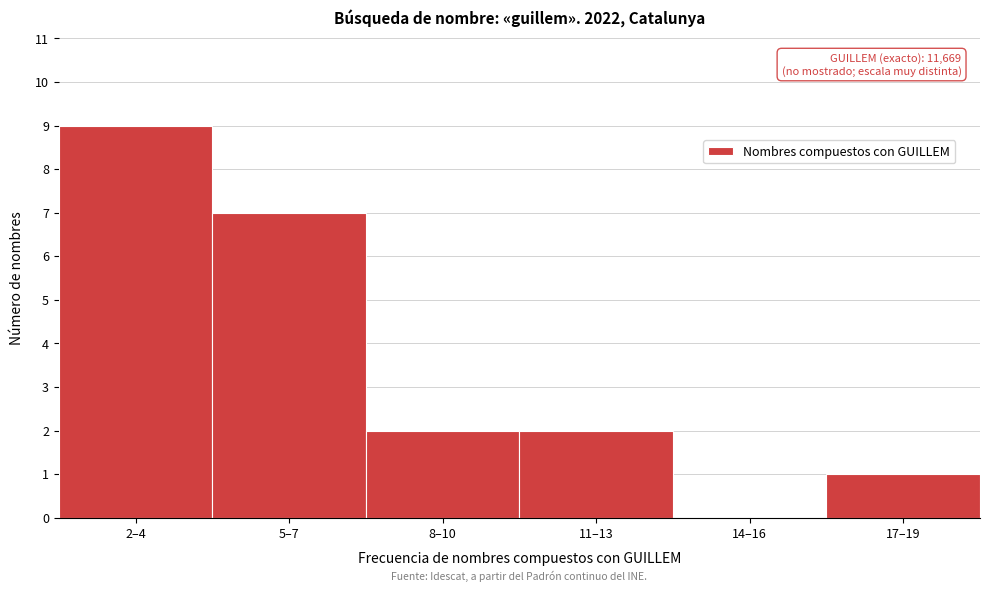

Reading right to left, transcribe all the data shown in this chart.

17–19=1	14–16=0	11–13=2	8–10=2	5–7=7	2–4=9